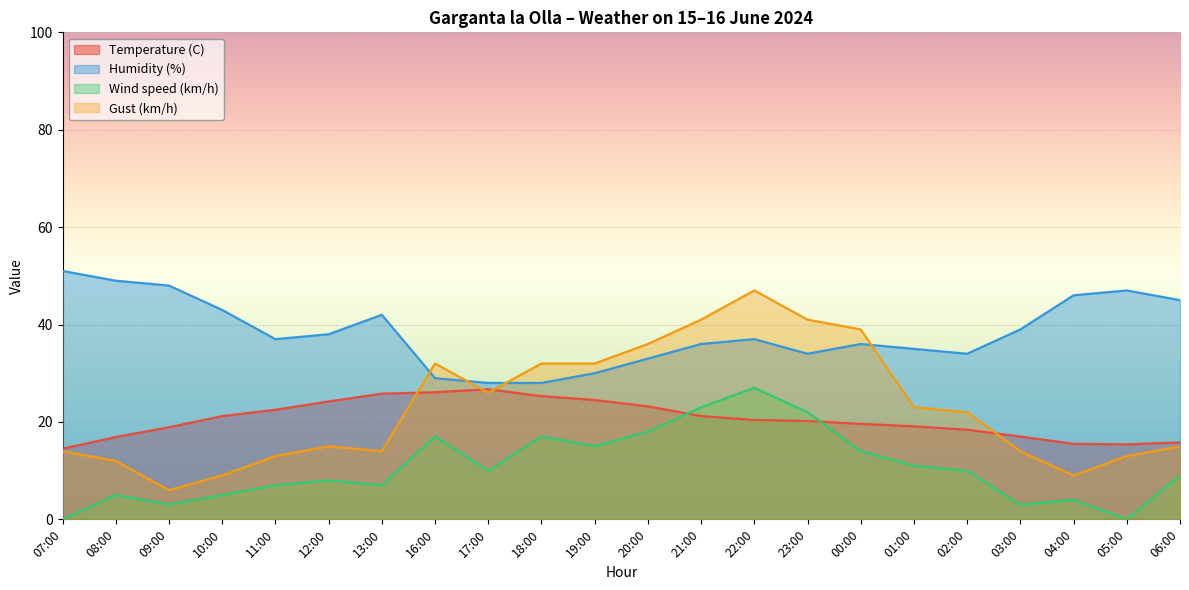

What is the spread (max minus min) of values at 01:00?

24.0